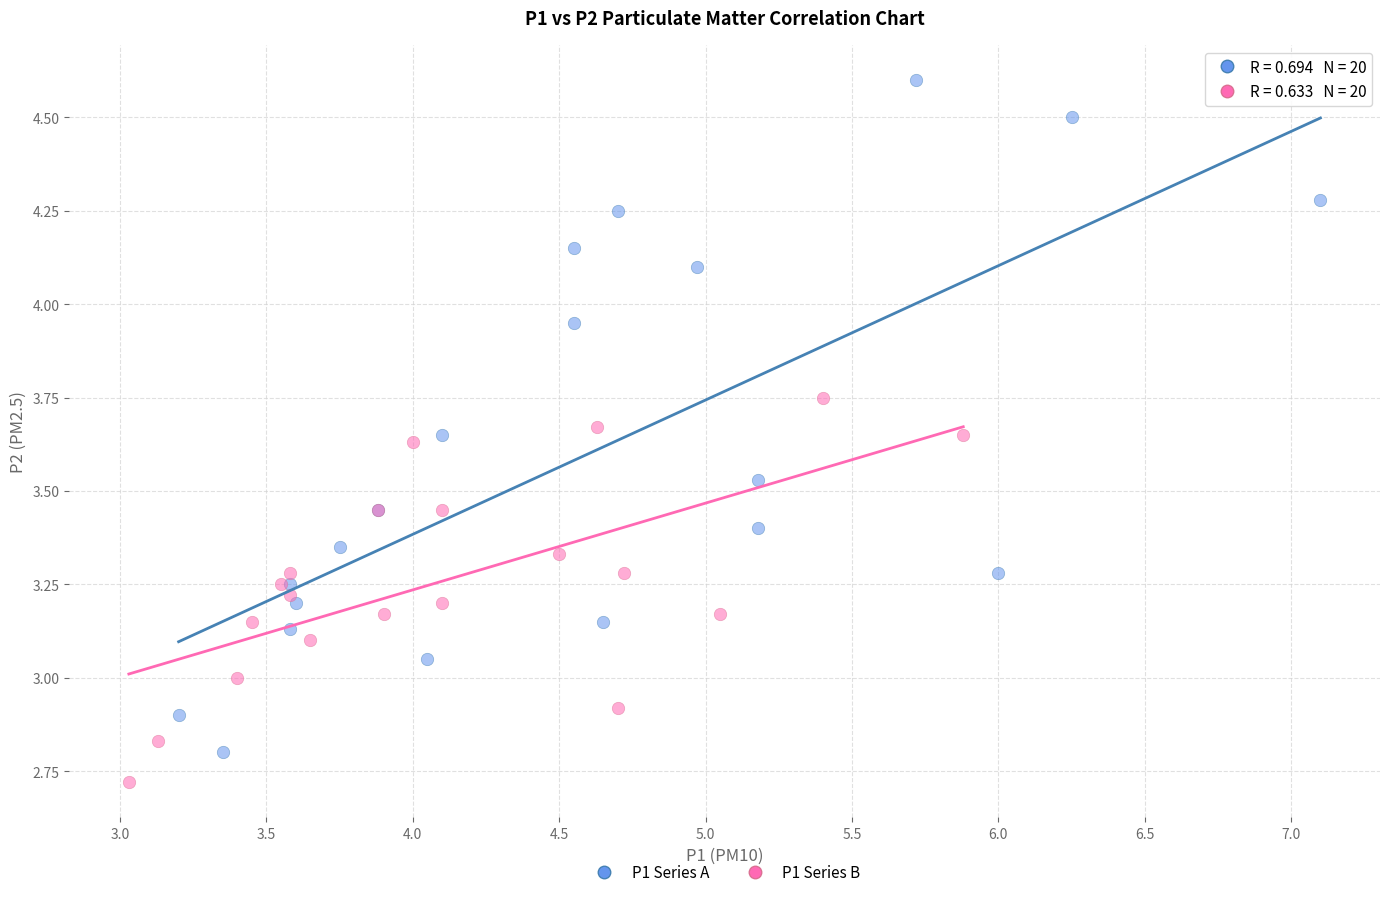

What are all the series names shown in the legend?

P1 Series A, P1 Series B